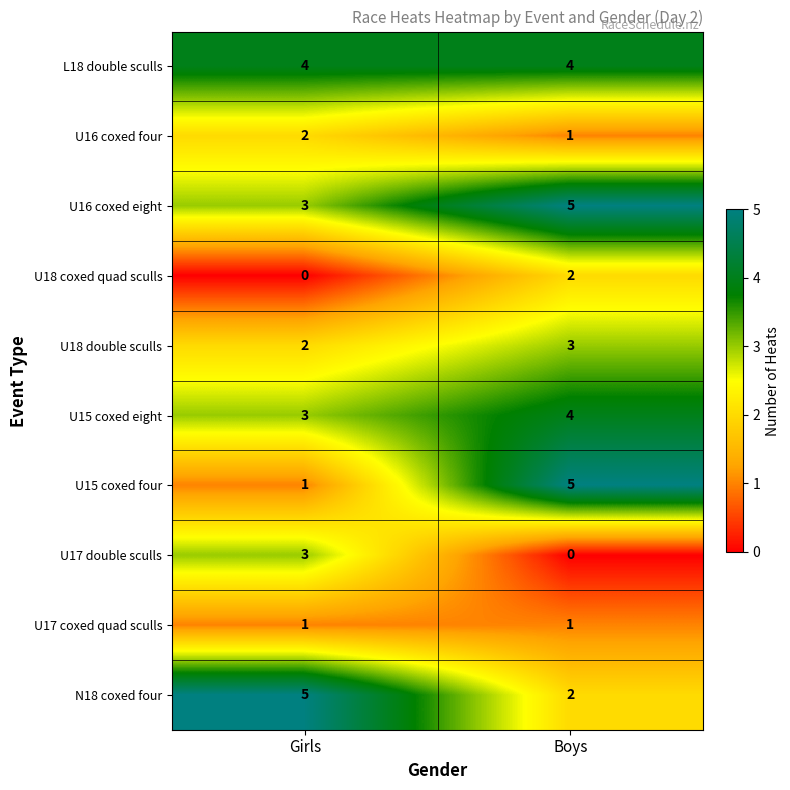

List the labels in order of N18 coxed four value, smallest first.

Boys, Girls